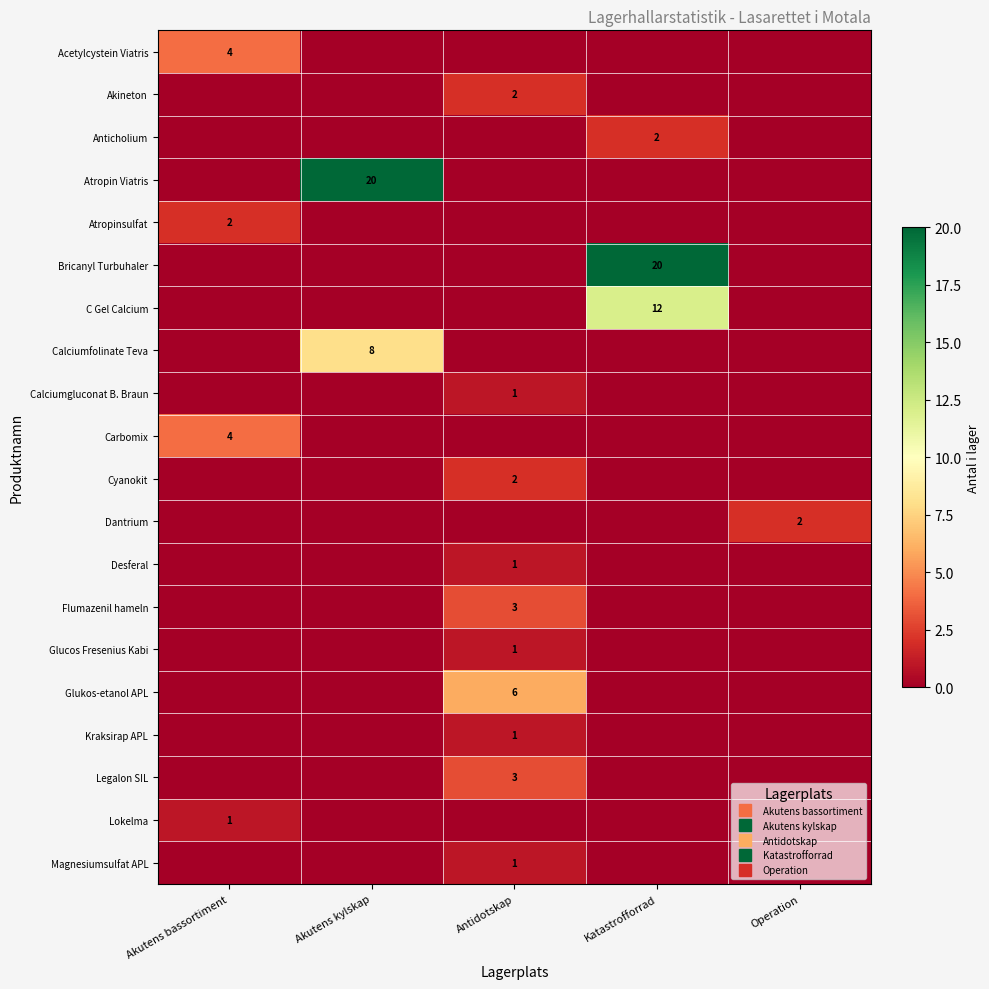

At which category is the sum across all series the highest?

Katastrofforrad